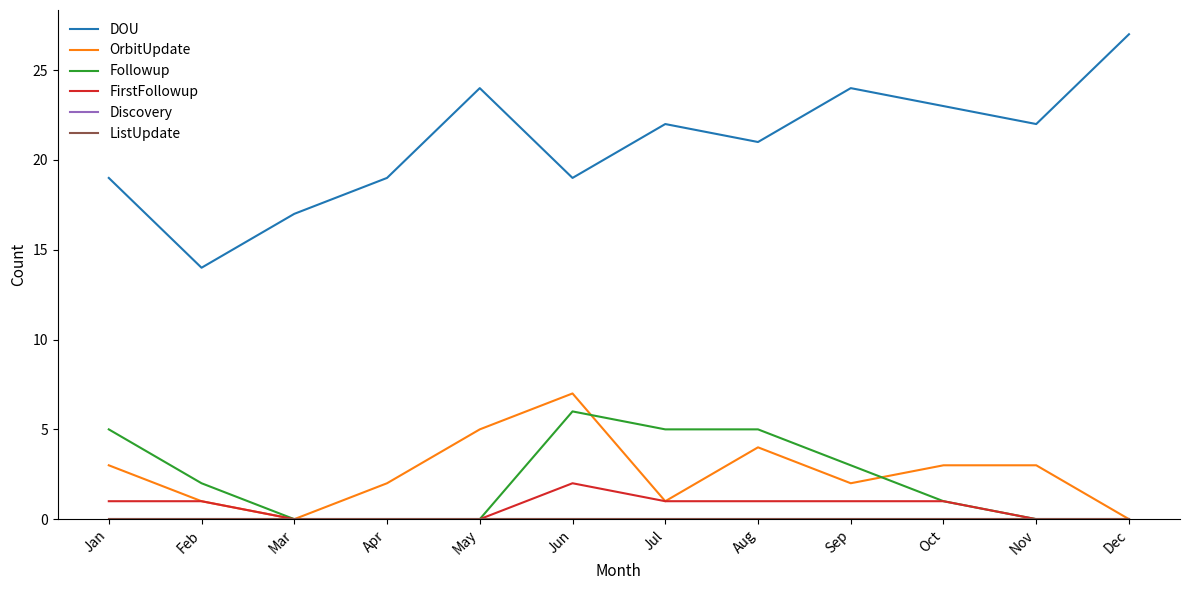

What is the approximate value of DOU at Apr?

19